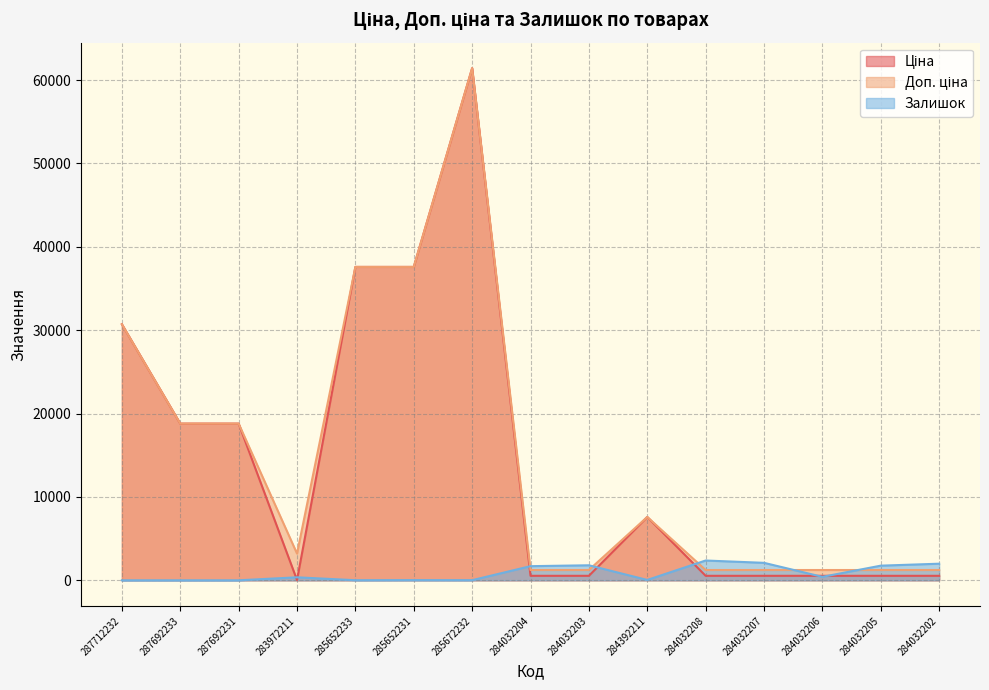

At which label does Доп. ціна reach its peak?

285672232